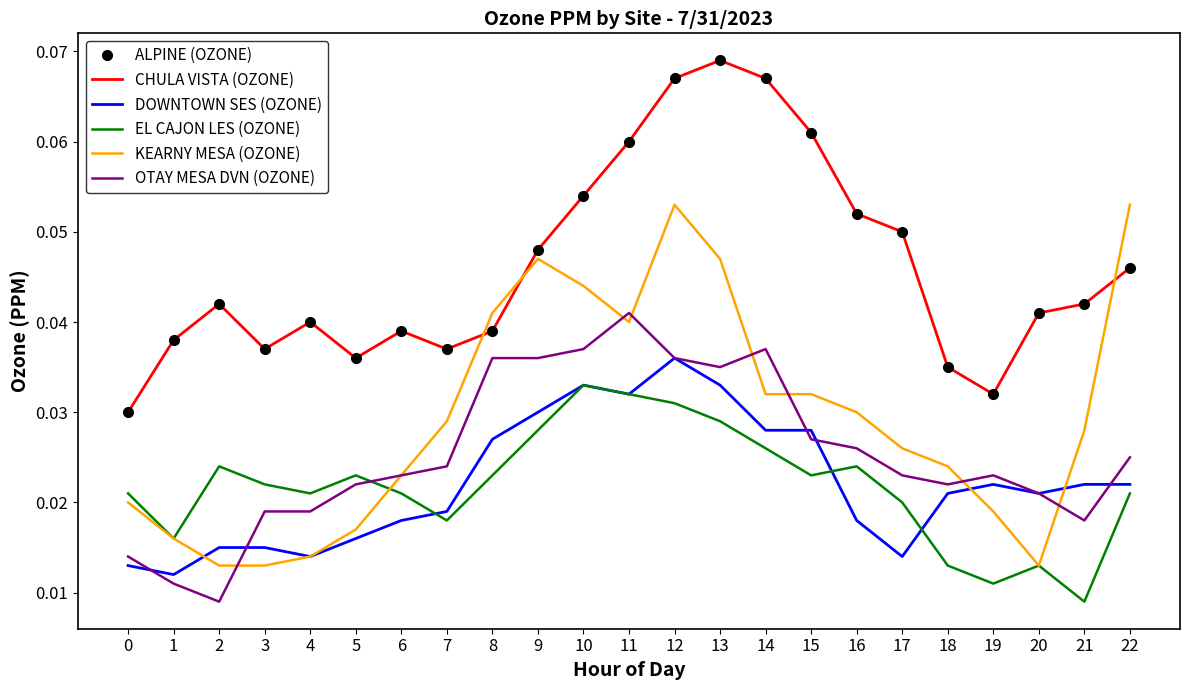

Is it true that DOWNTOWN SES (OZONE) equals 0.0 at 20?

True